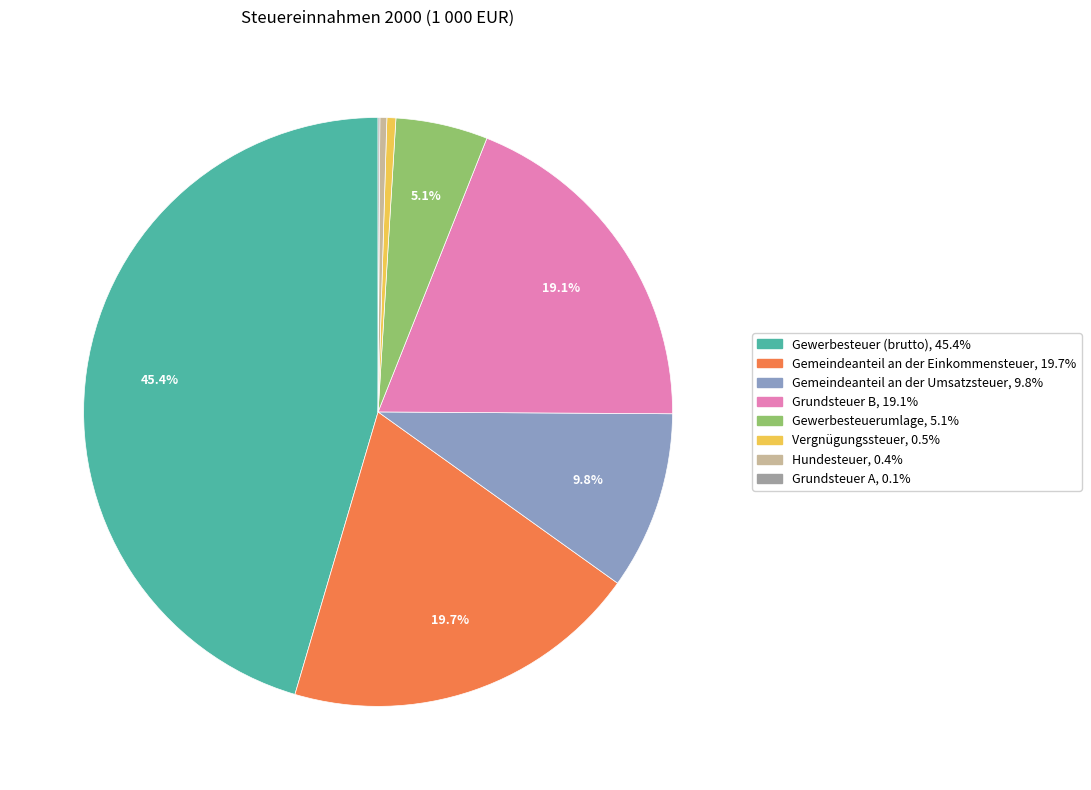

Is there any slice that represents more than half of the pie?

No